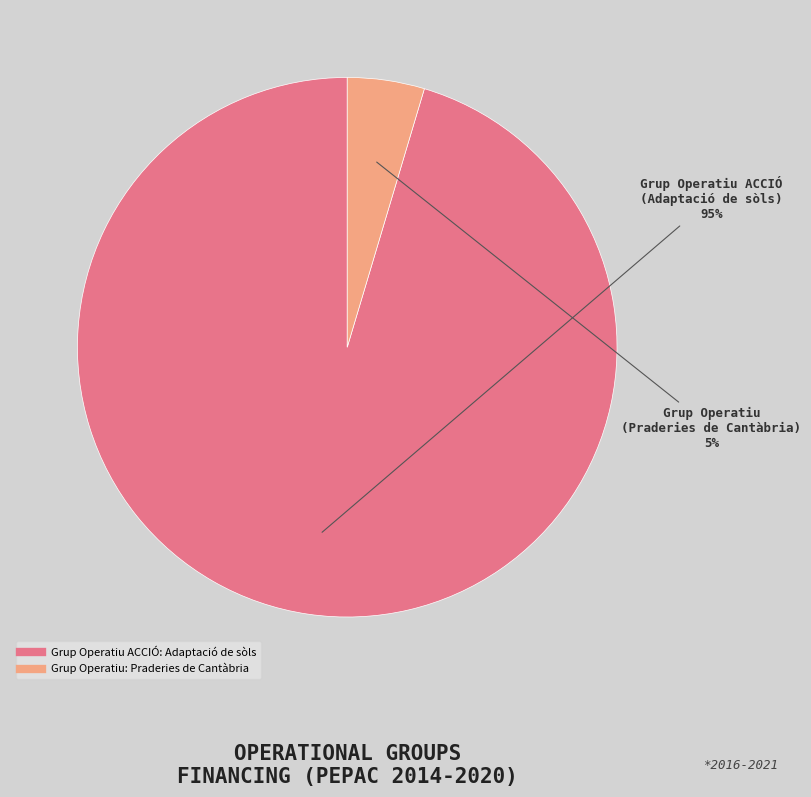

To the nearest percent, what percentage of the pie is Grup Operatiu ACCIÓ: Adaptació de sòls?

95%